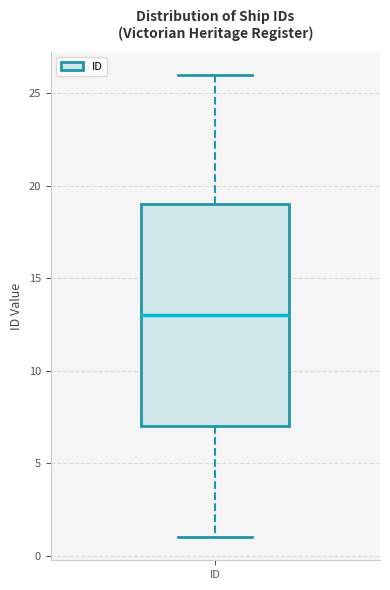

Transcribe this box plot: give where the median line is, the range the box spans, and where the two whiskers end, as read against the y-axis. The values are not printed on the chart, so give them approximately, as read against the axis.

median 13, box 7 to 19, whiskers 1 to 26